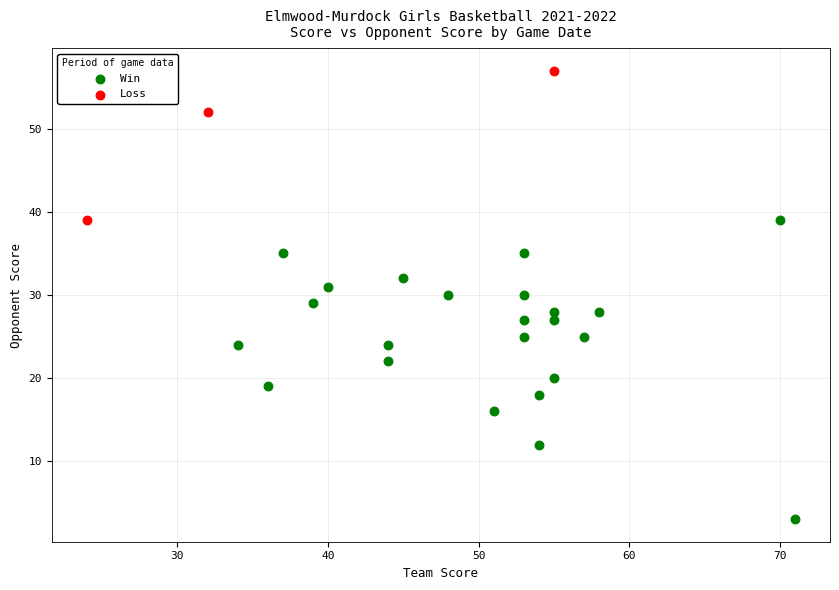

Which series has the largest Y range (max minus min)?

Win